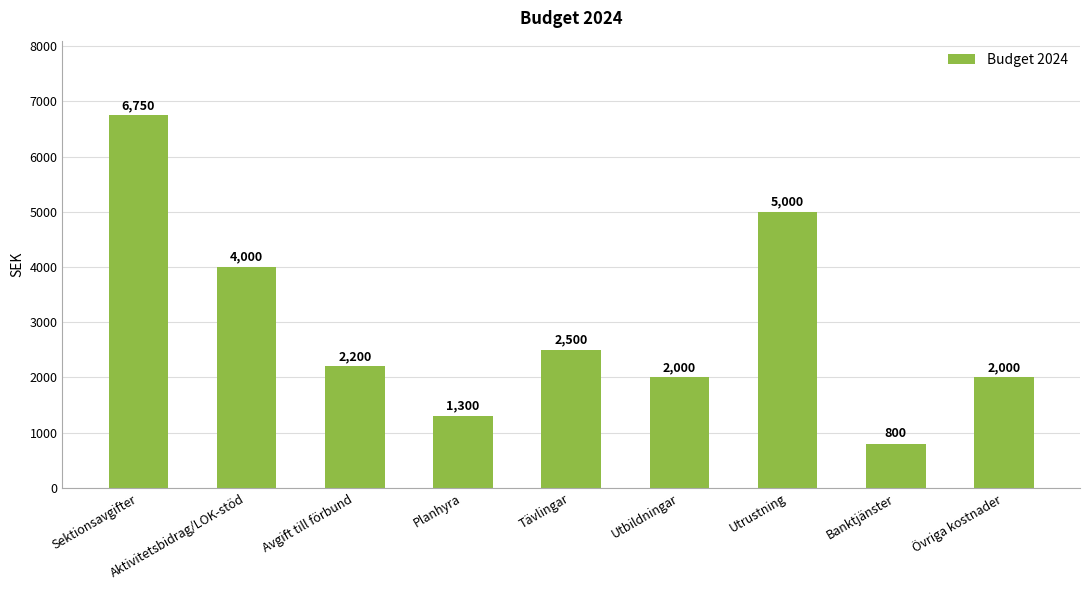

True or false: the data shows 659 at Avgift till förbund.

False